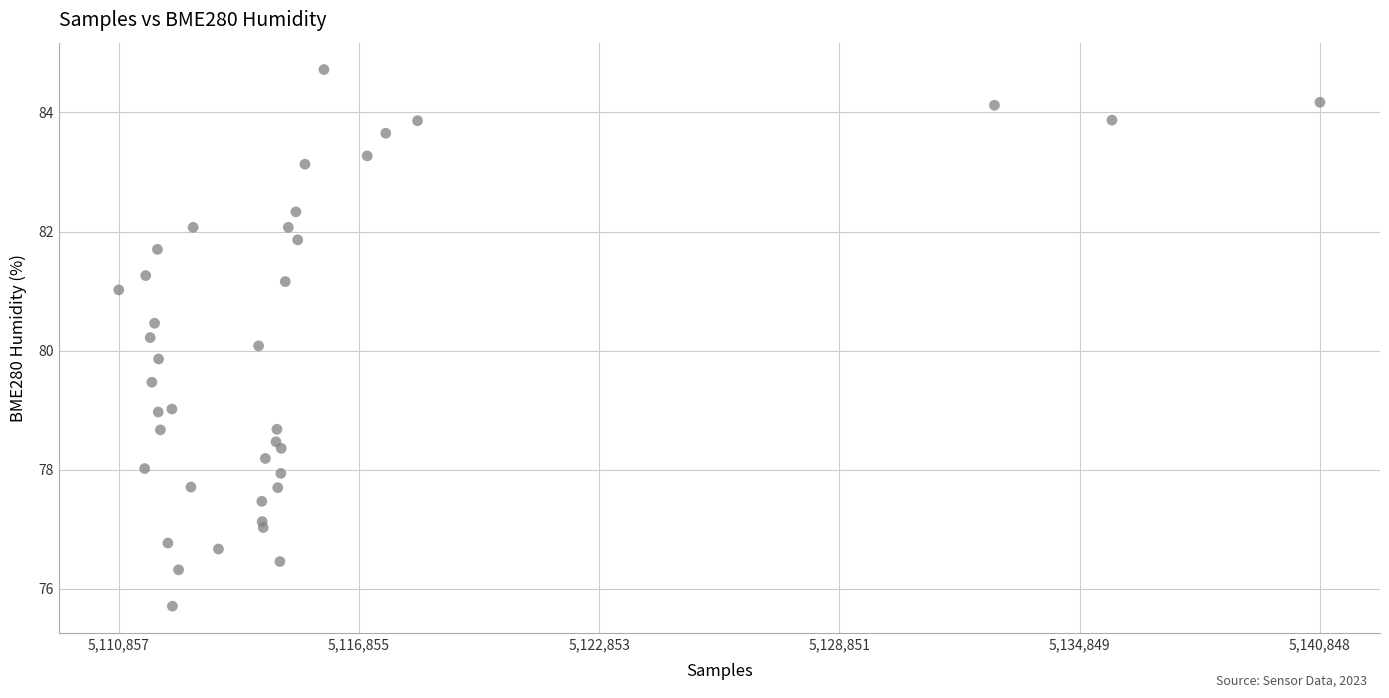

What is the range of X values (max minus min)?

29991.0